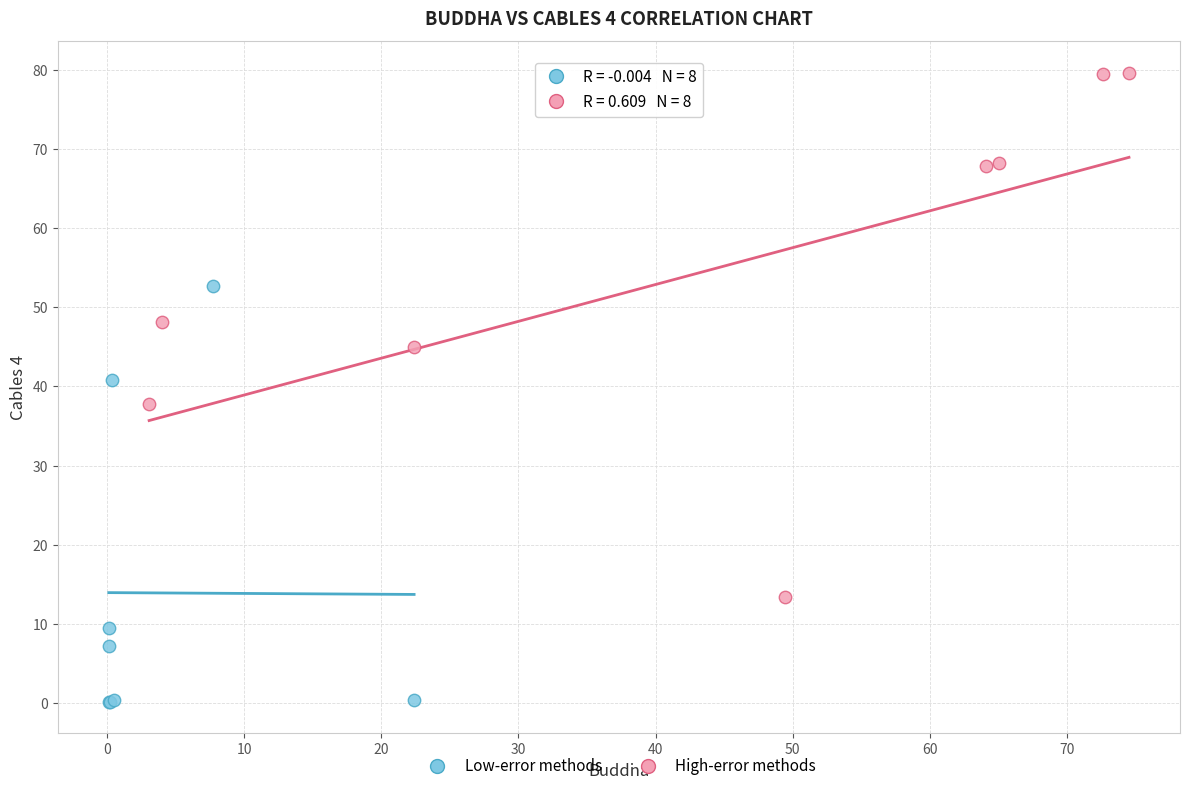

Which series contains the highest Y value?

High-error methods